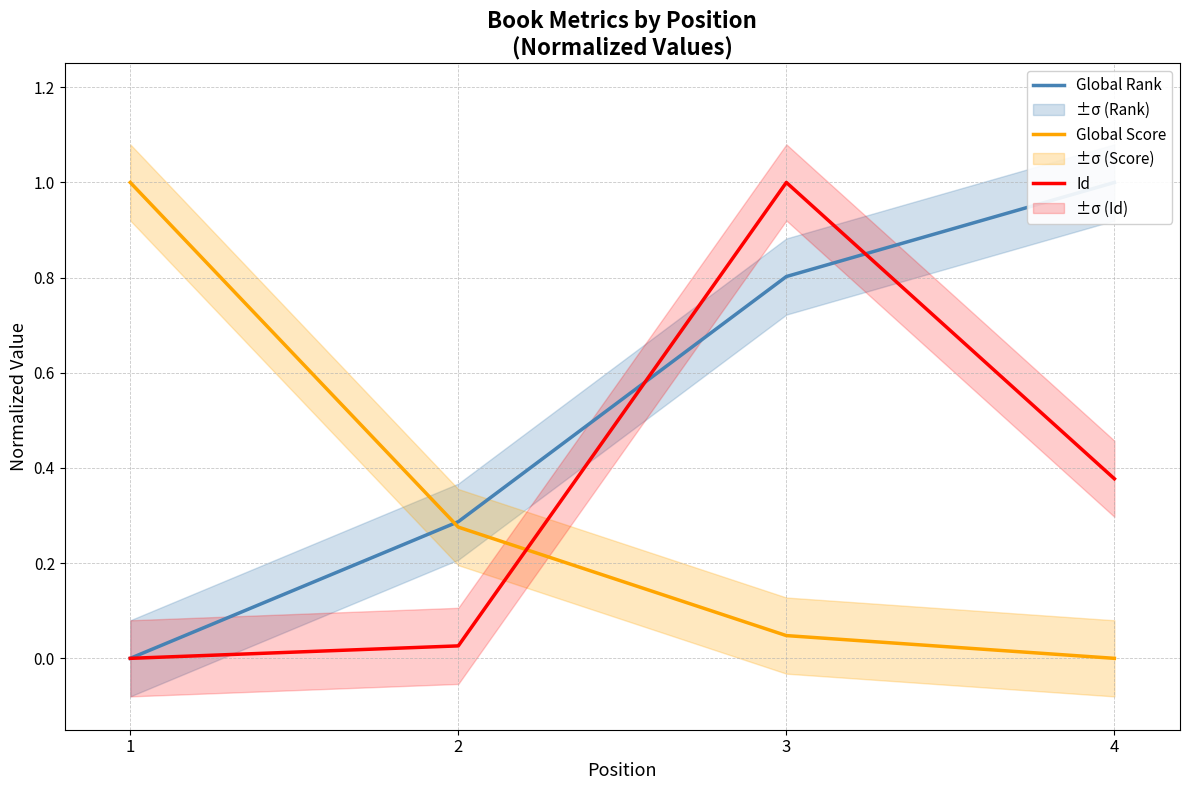

Does the chart display data point markers on the line(s)?

No